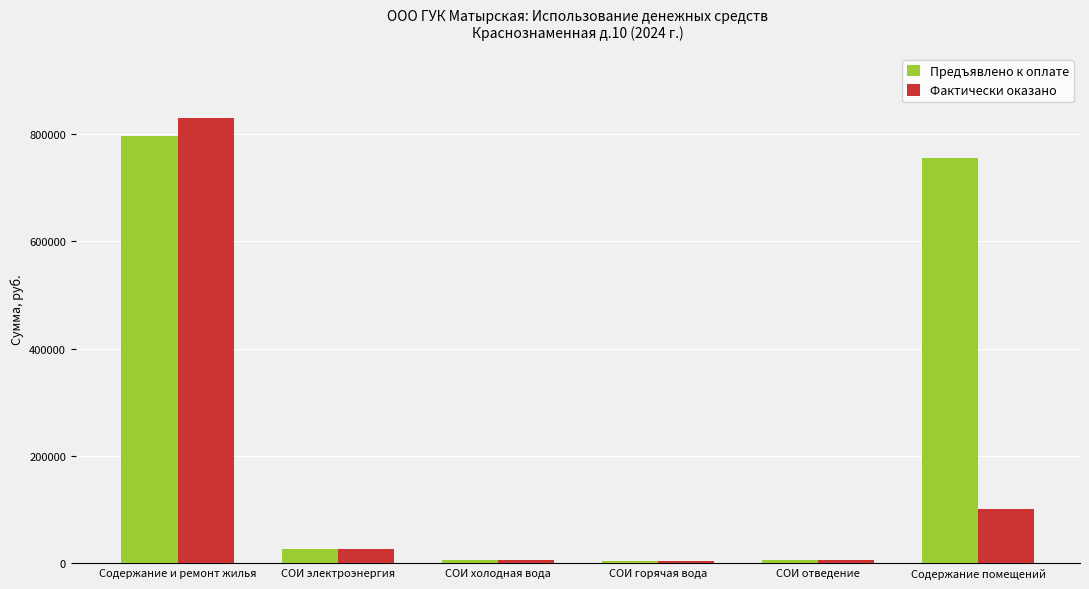

What position from the right is СОИ электроэнергия?

5